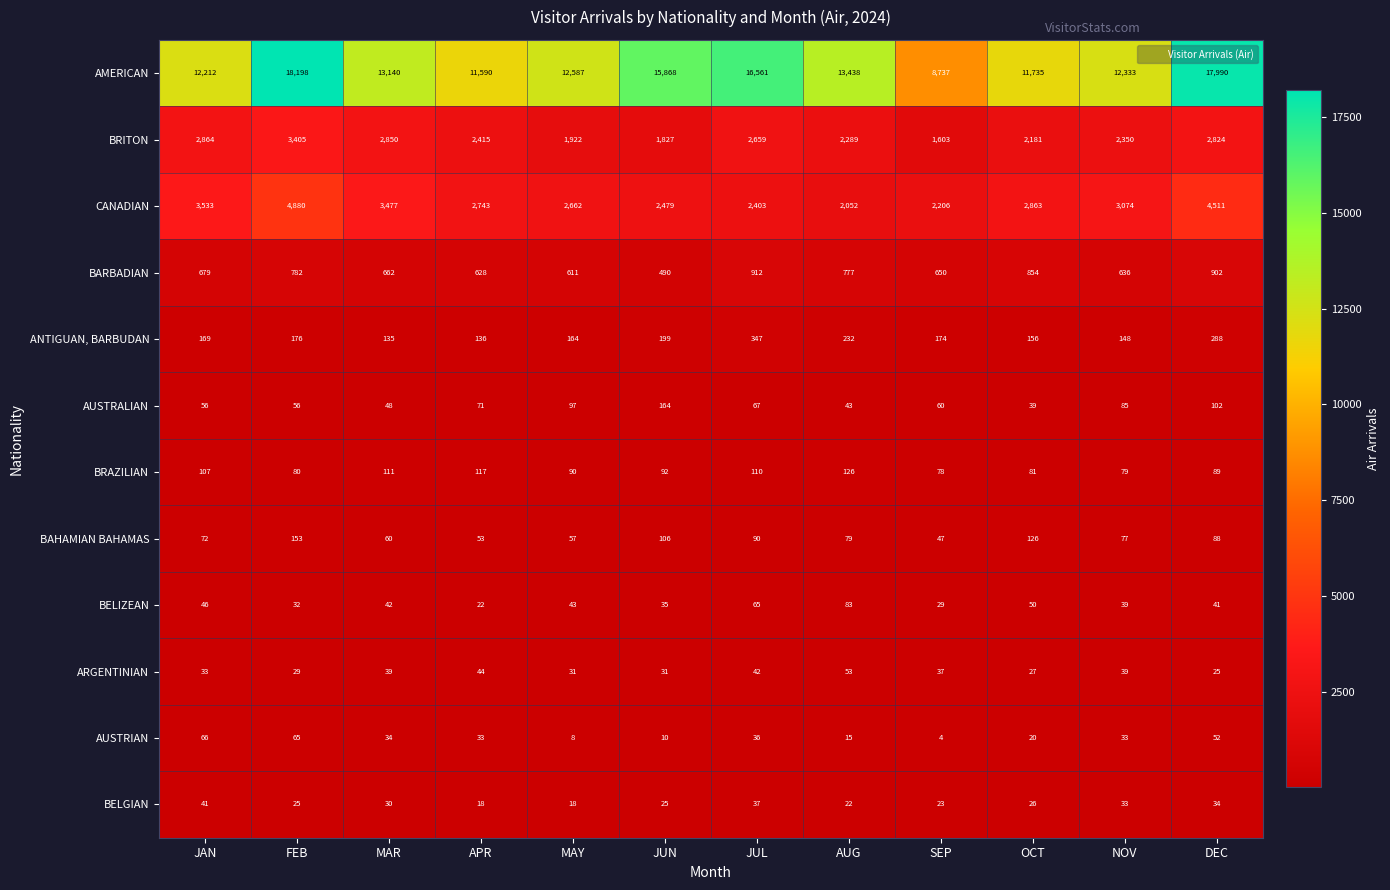

True or false: BELIZEAN has a value of 62 at MAR.

False